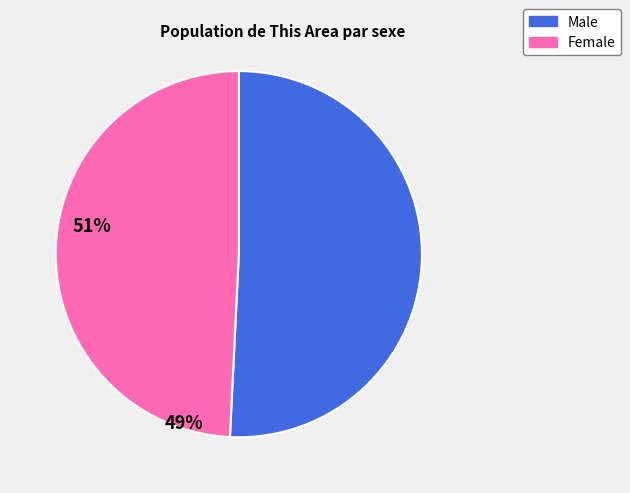

Is there a majority slice in this chart?

Yes